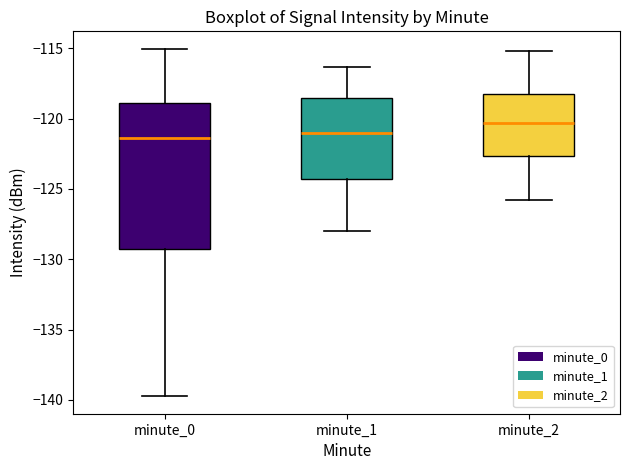

Reading left to right, transcribe this box plot: for each box, give where its median line is, the range the box spans, and where its two whiskers end, as read against the y-axis. The values are not printed on the chart, so give them approximately, as read against the axis.

minute_0: median -121.5, box -129.5 to -119.0, whiskers -139.5 to -115.0
minute_1: median -121.0, box -124.5 to -118.5, whiskers -128.0 to -116.5
minute_2: median -120.5, box -122.5 to -118.0, whiskers -126.0 to -115.0